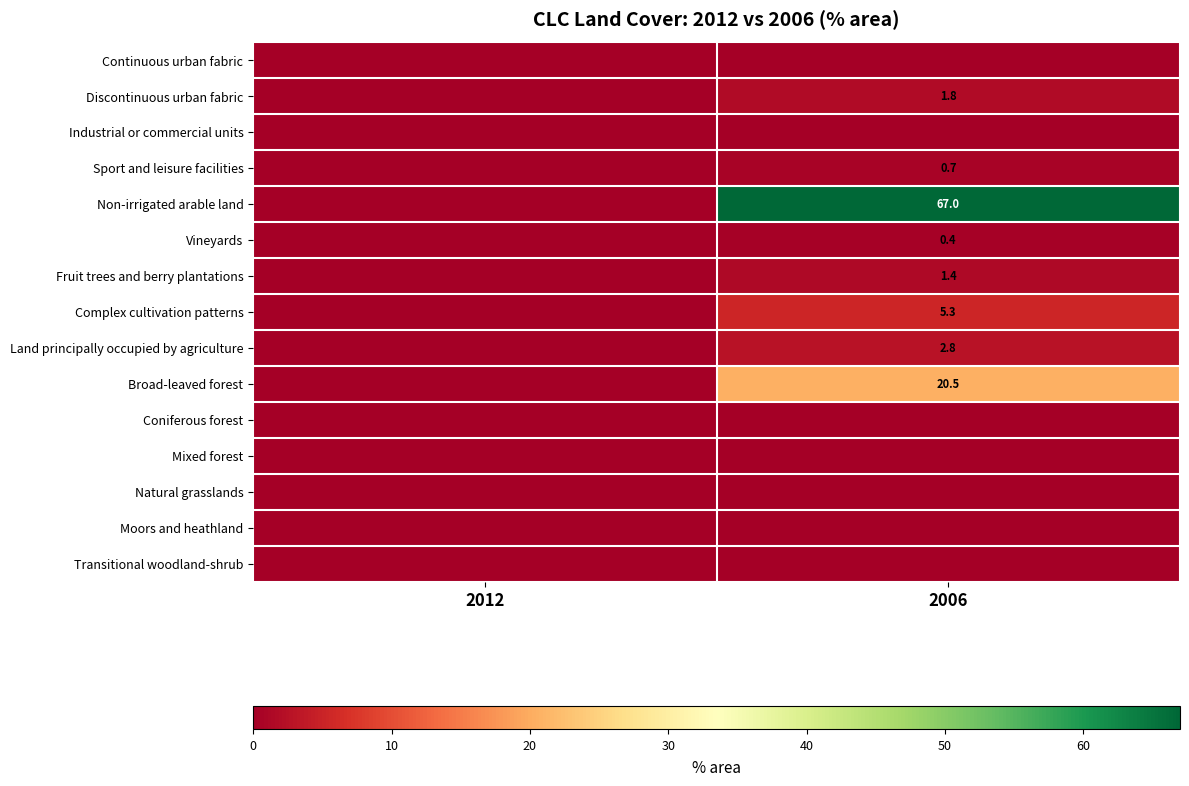

Which category has the lowest value across all series?

2012